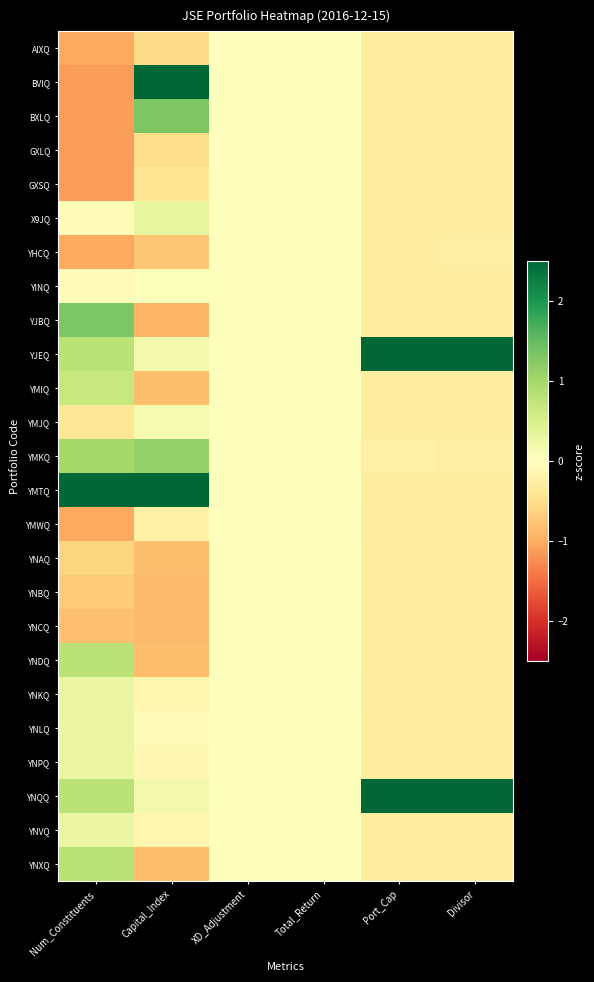

At how many categories does at least one series exceed 0?

4